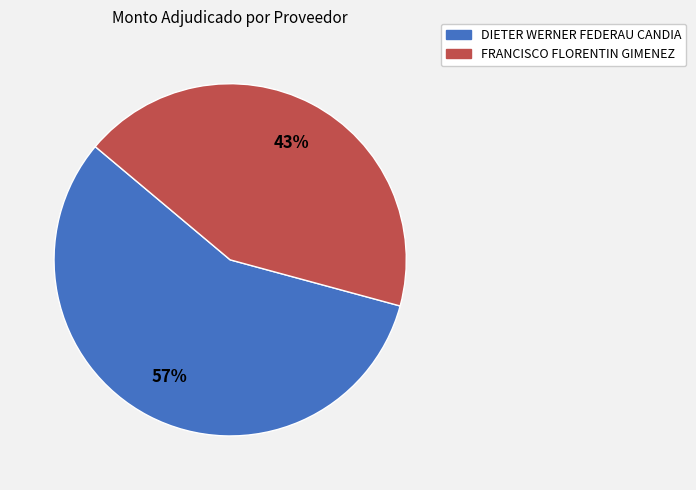

What is the majority slice?

DIETER WERNER FEDERAU CANDIA